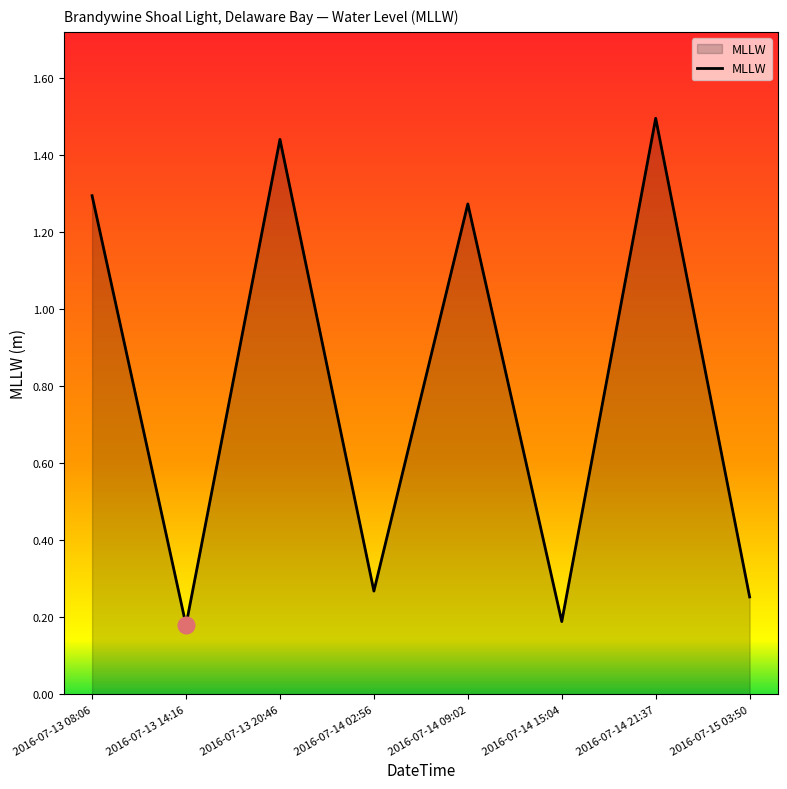

At which category does the data reach its first local valley?

2016-07-13 14:16